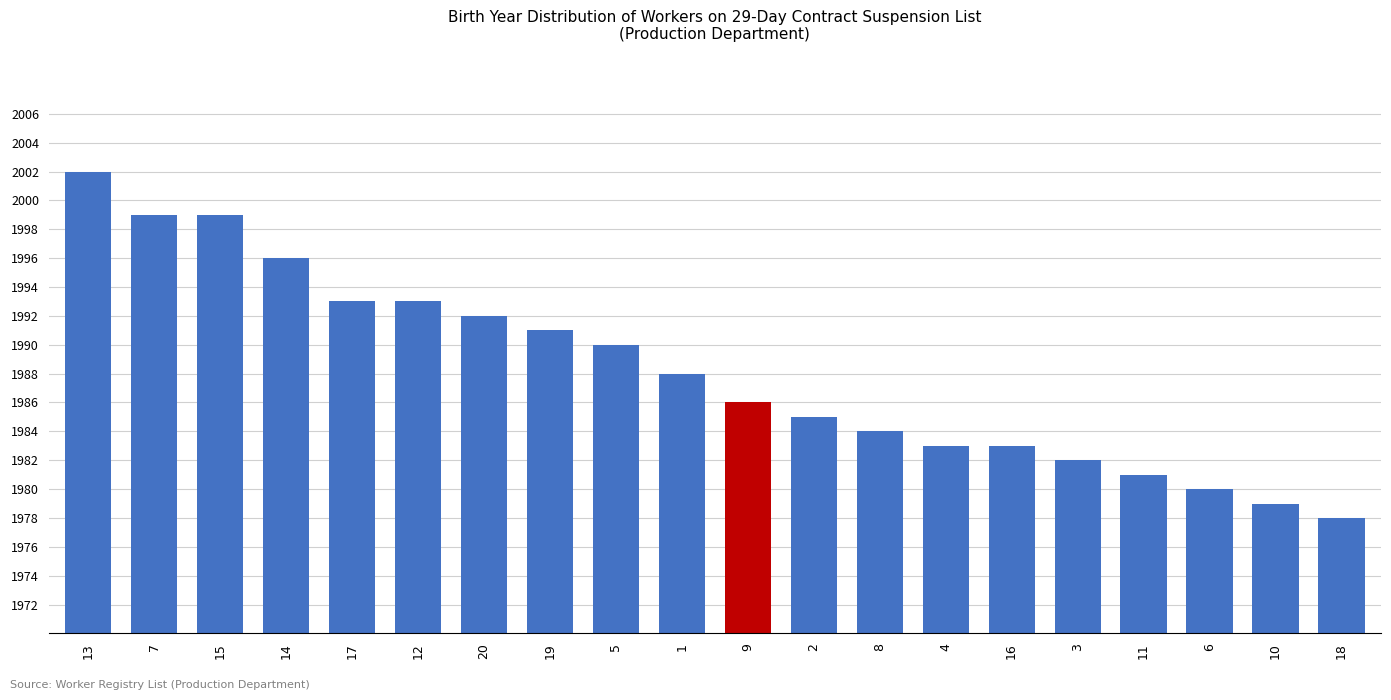

Reading left to right, transcribe all the data shown in this chart.

13=2002	7=1999	15=1999	14=1996	17=1993	12=1993	20=1992	19=1991	5=1990	1=1988	9=1986	2=1985	8=1984	4=1983	16=1983	3=1982	11=1981	6=1980	10=1979	18=1978